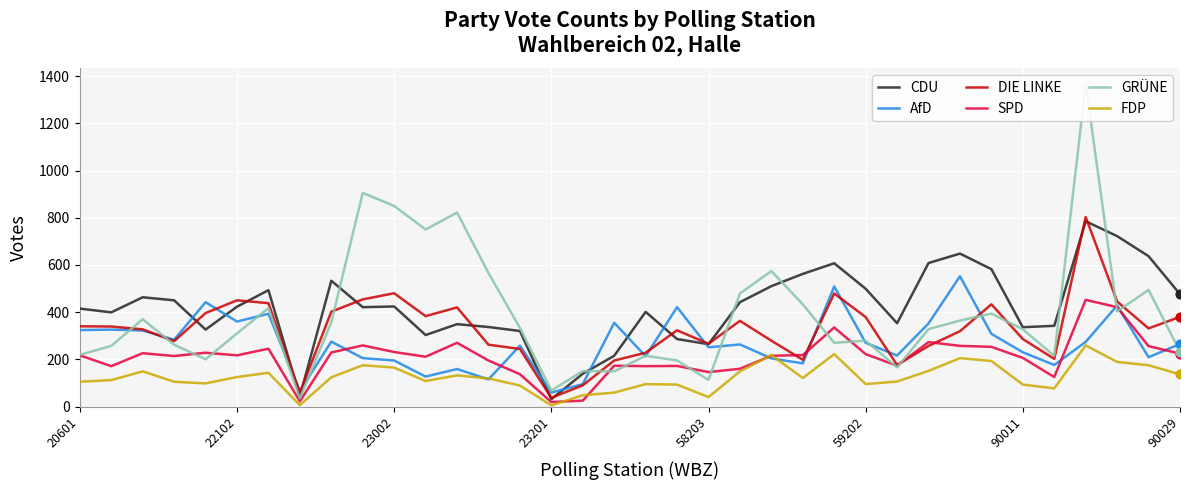

Which series has the largest total across all categories?

CDU